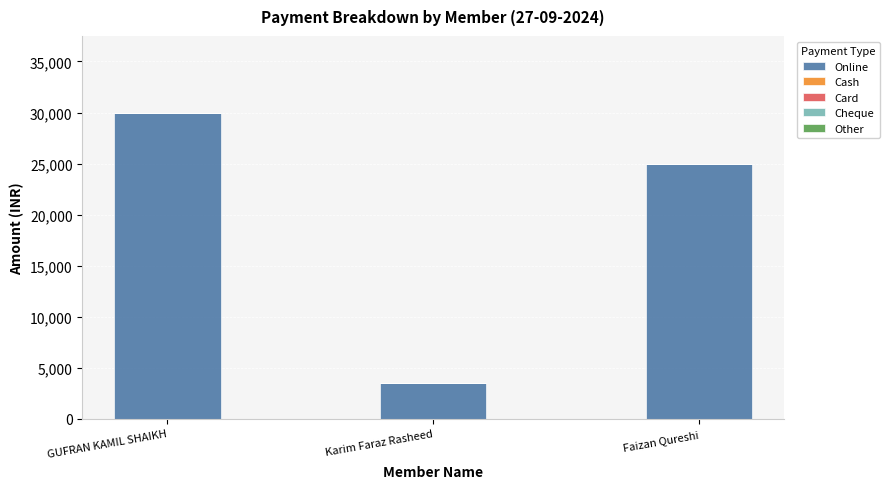

Reading left to right, list all the values displayed in this chart.

30000	3500	25000